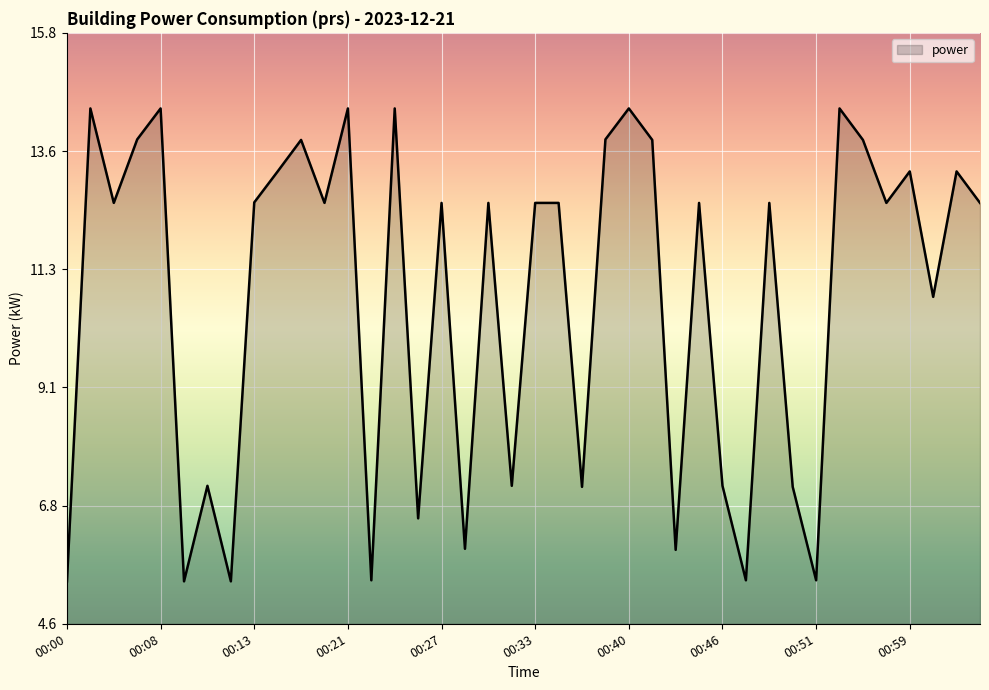

True or false: there are more than 0 points higher than both neighbors.

True